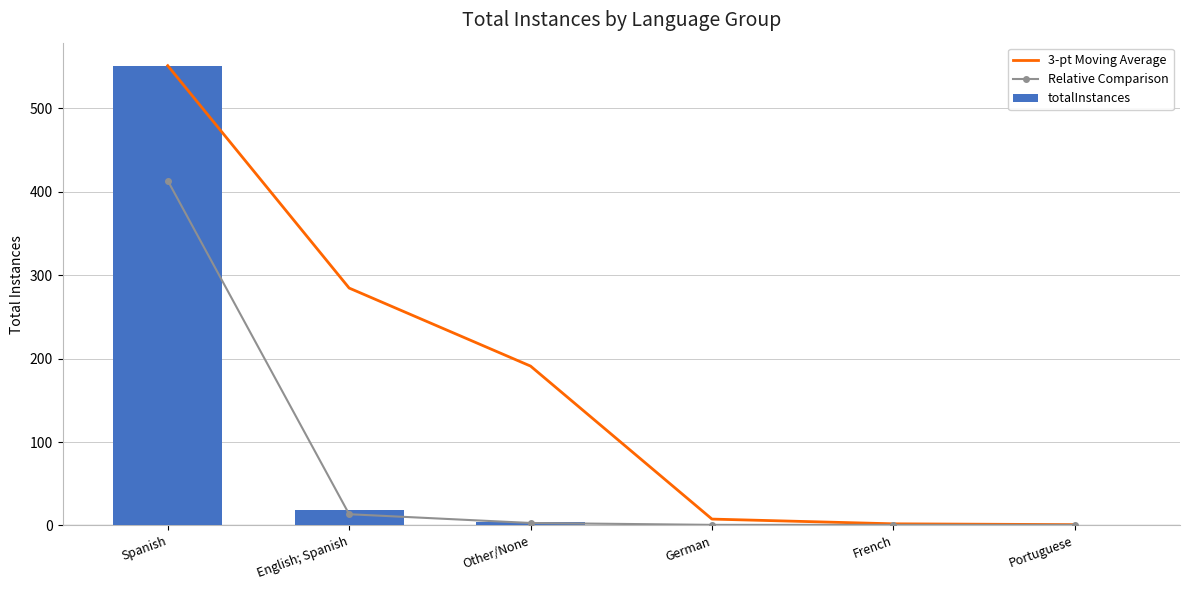

How many categories are shown in the chart?

6